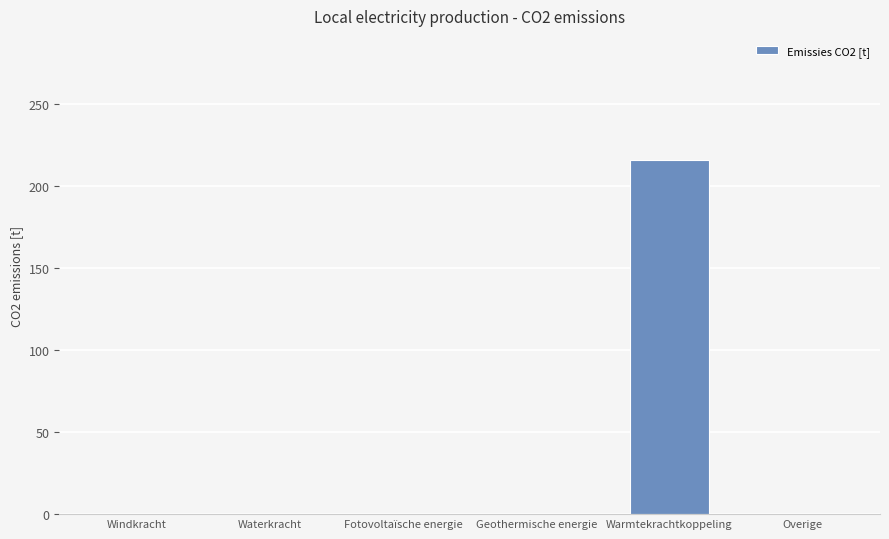

What is the sum of all values?

215.9